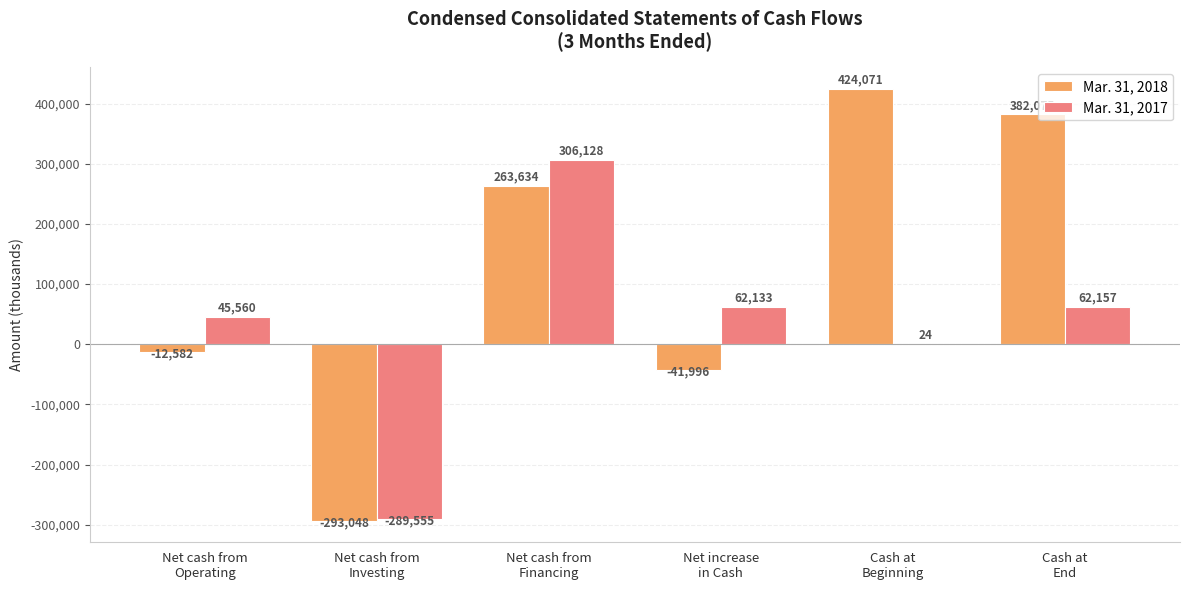

What is the difference between the Mar. 31, 2017 values at Net cash from
Financing and Net increase
in Cash?

243995